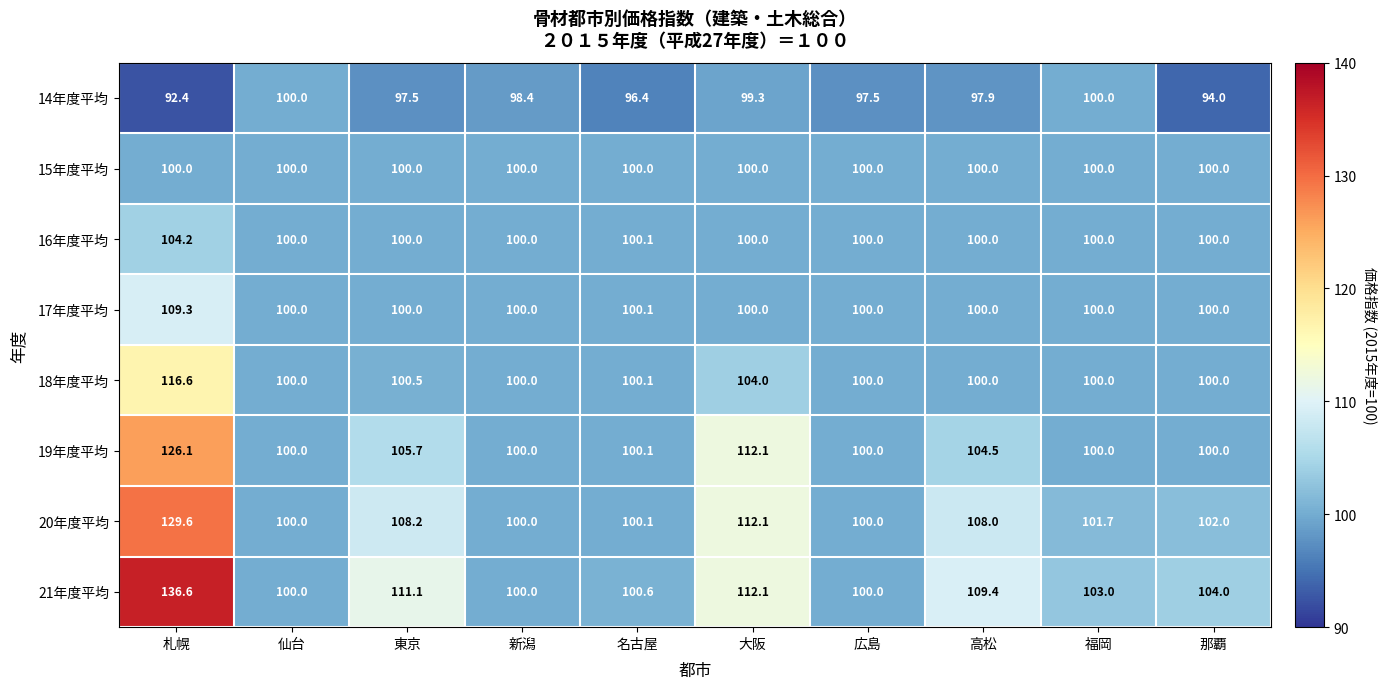

Where is 17年度平均 nearest to the value 104?

名古屋